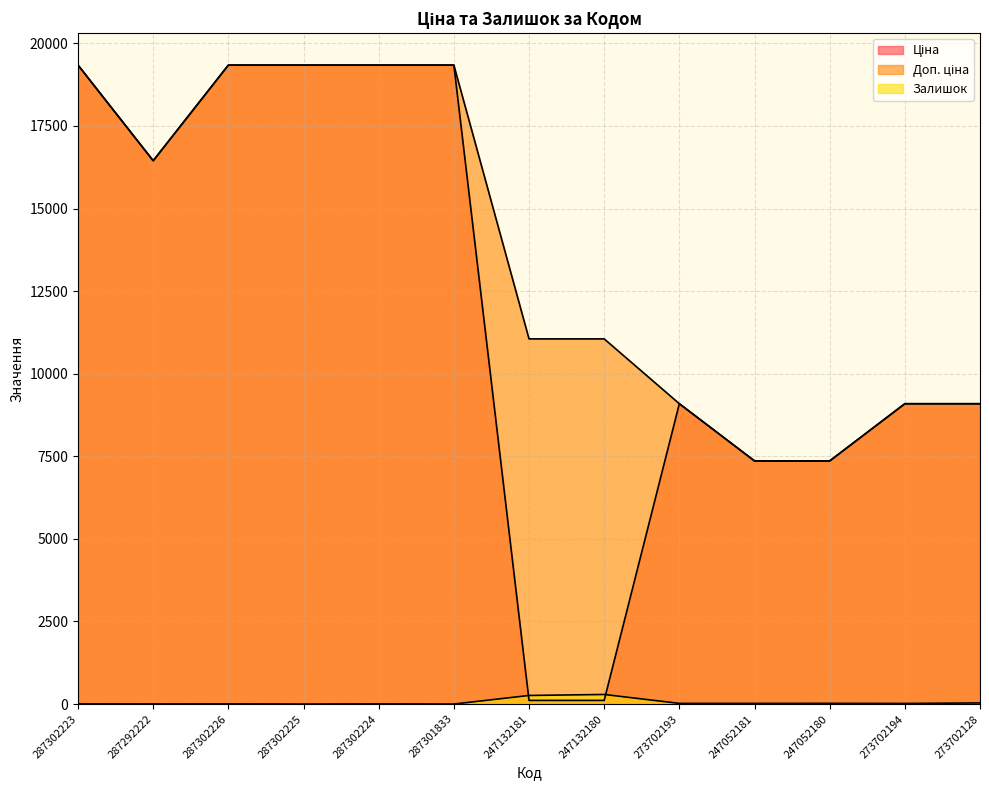

Is it true that Ціна equals 7360.2 at 247052181?

True